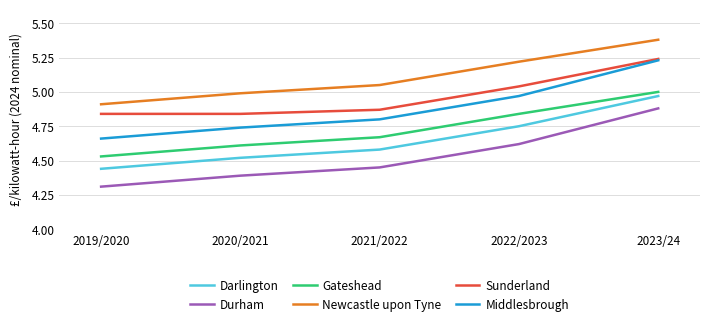

What is the sum of the Sunderland values at 2021/2022 and 2019/2020?

9.7